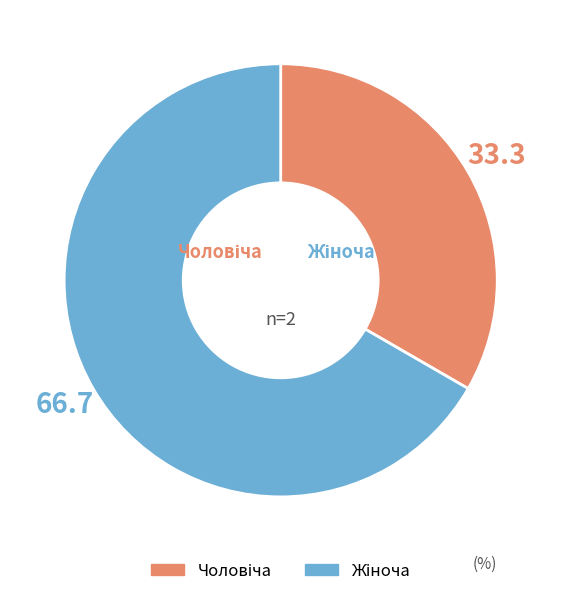

Does any single category account for the majority?

Yes